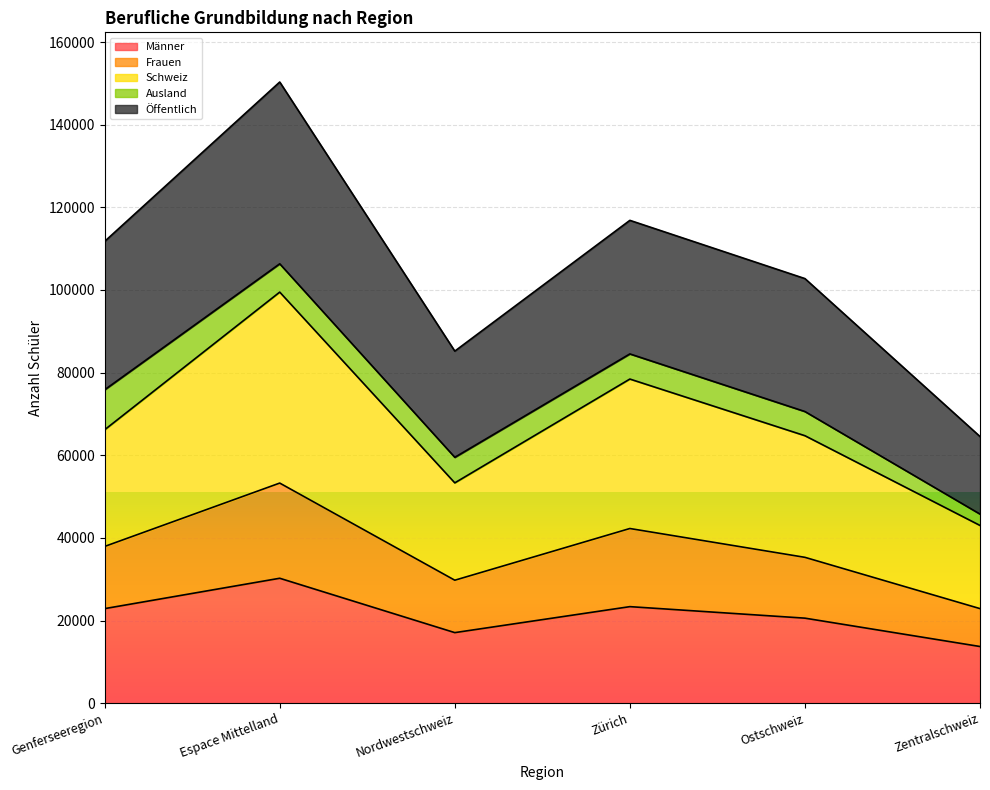

At which category is the sum across all series the highest?

Espace Mittelland